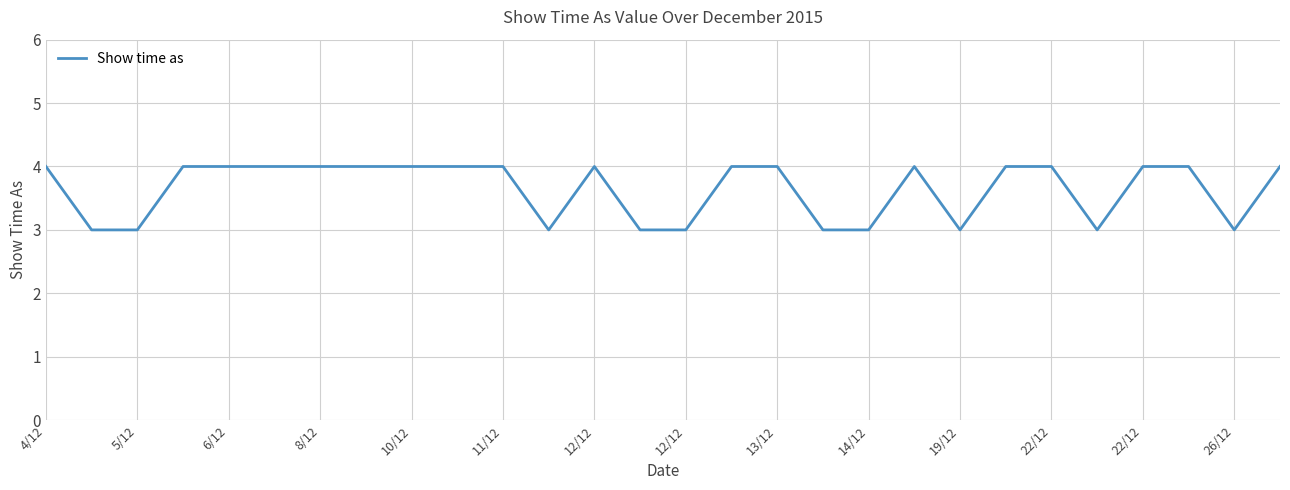

What is the smallest value displayed?

3